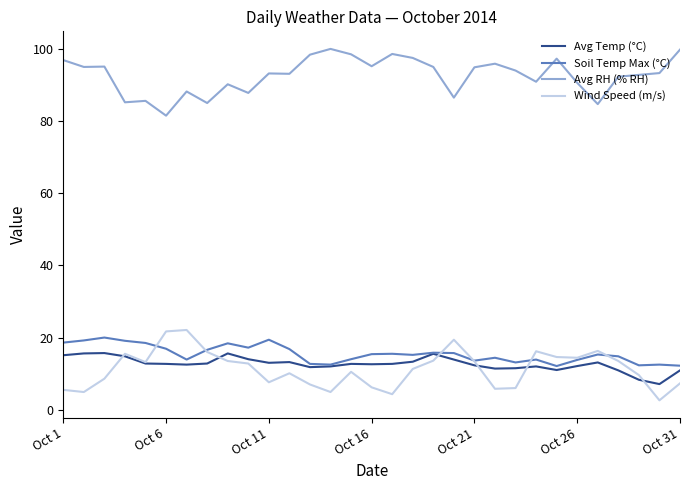

Which series has the largest total across all categories?

Avg RH (% RH)